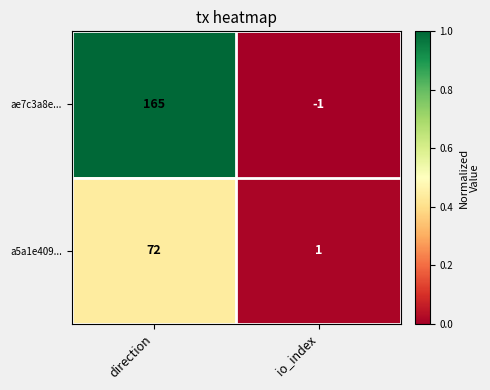

What is the greatest value displayed?

165